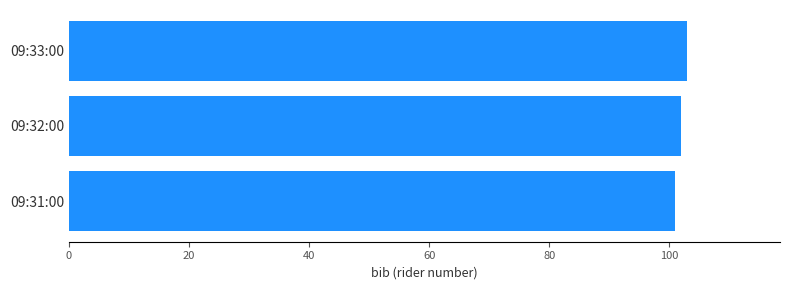

How many distinct data groups are displayed?

1